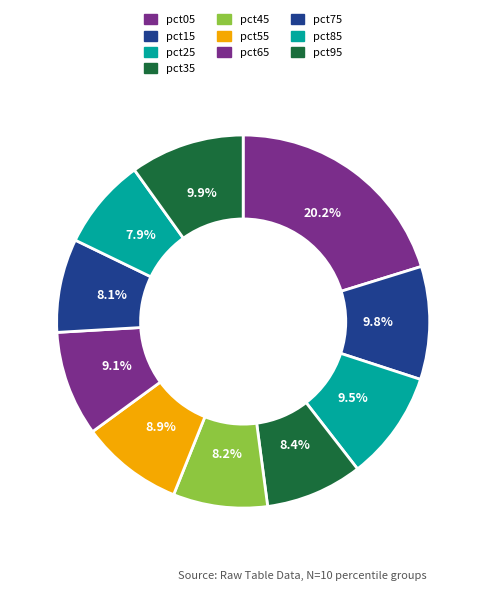

Is it true that pct55 is 23% of the pie?

False